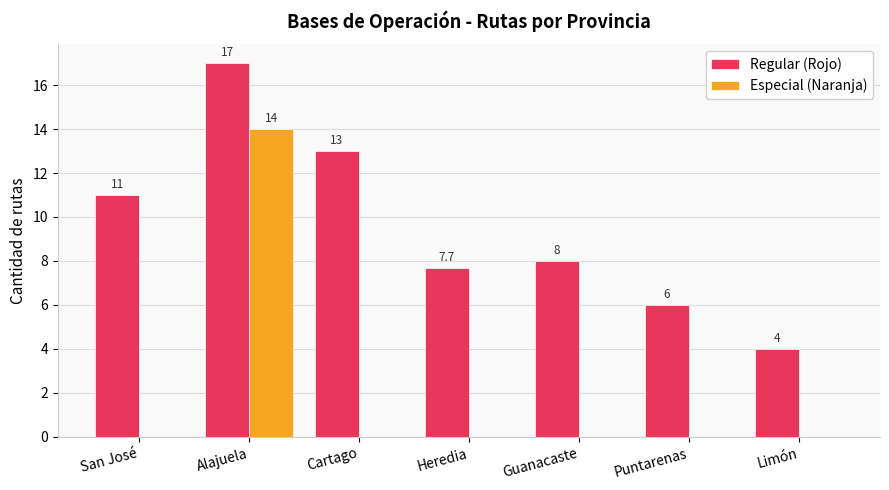

How many data points does each series have?

7